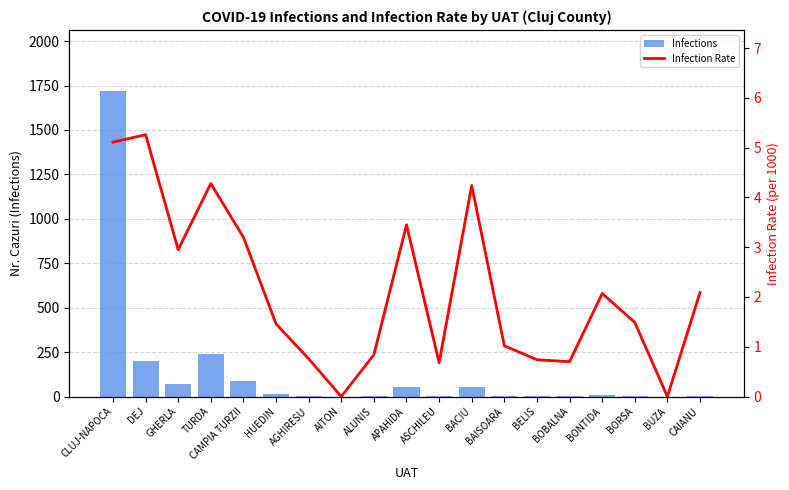

Reading right to left, transcribe all the data shown in this chart.

Infections: 5.0	0.0	2.0	10.0	1.0	1.0	2.0	55.0	1.0	53.0	1.0	0.0	5.0	14.0	88.0	238.0	68.0	202.0	1719.0
Infection Rate: 2.1	0.0	1.5	2.1	0.7	0.7	1.0	4.2	0.7	3.5	0.8	0.0	0.8	1.5	3.2	4.3	3.0	5.3	5.1